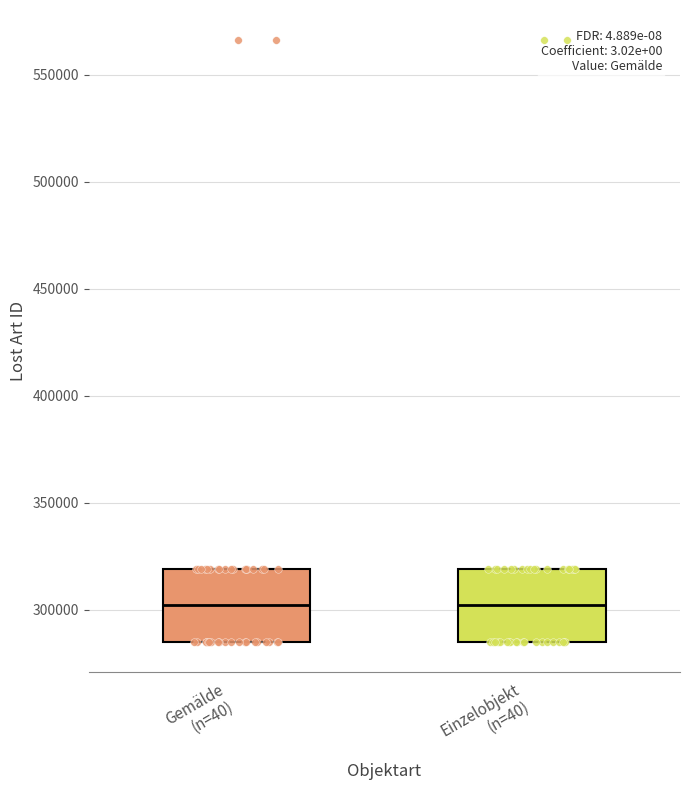

Reading left to right, transcribe this box plot: for each box, give where its median line is, the range the box spans, and where its two whiskers end, as read against the y-axis. The values are not printed on the chart, so give them approximately, as read against the axis.

Gemälde (n=40): median 300000, box 285000 to 320000, whiskers 285000 to 320000
Einzelobjekt (n=40): median 300000, box 285000 to 320000, whiskers 285000 to 320000